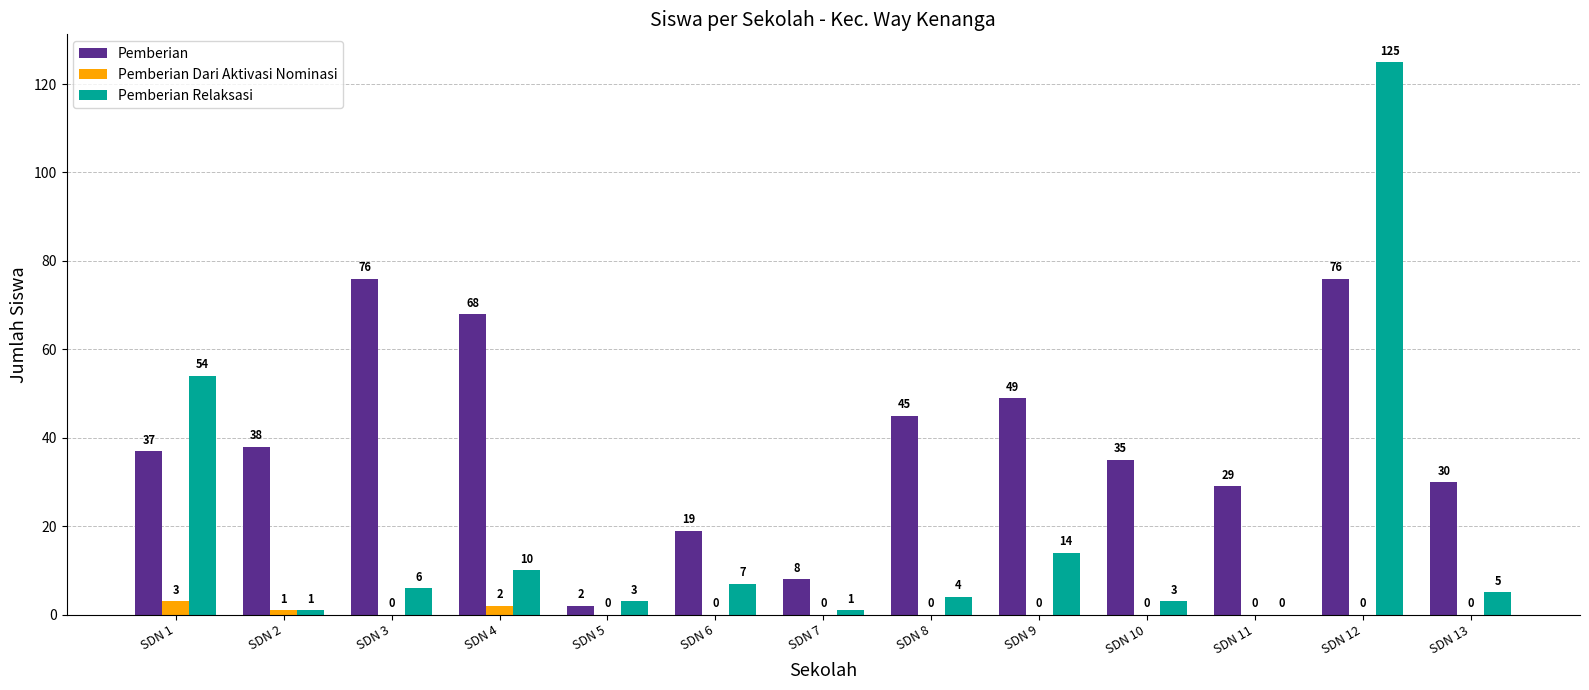

What is the maximum value for Pemberian Dari Aktivasi Nominasi?

3